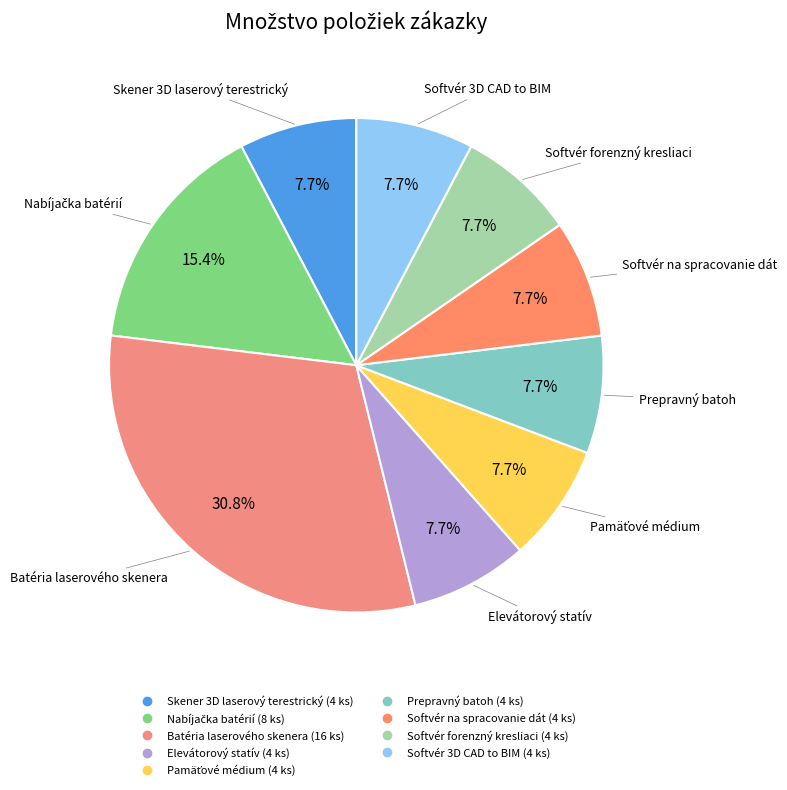

Is the sum of Prepravný batoh and Softvér forenzný kresliaci greater than half?

No